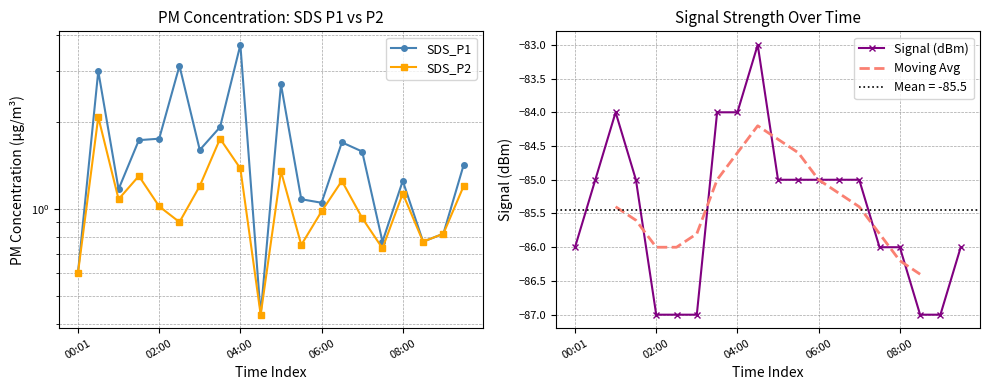

True or false: SDS_P1 has more than 1 interior local peaks.

True